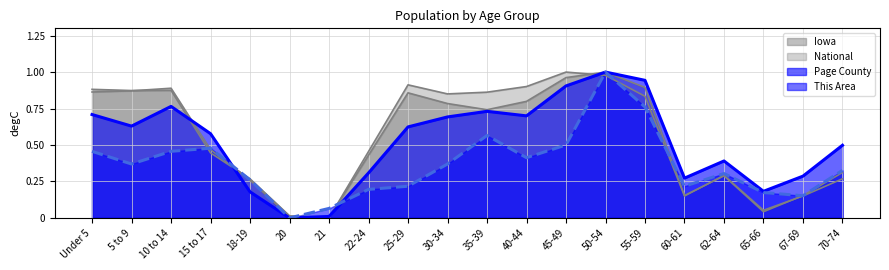

What are all the series names shown in the legend?

This Area, Page County, Iowa, National